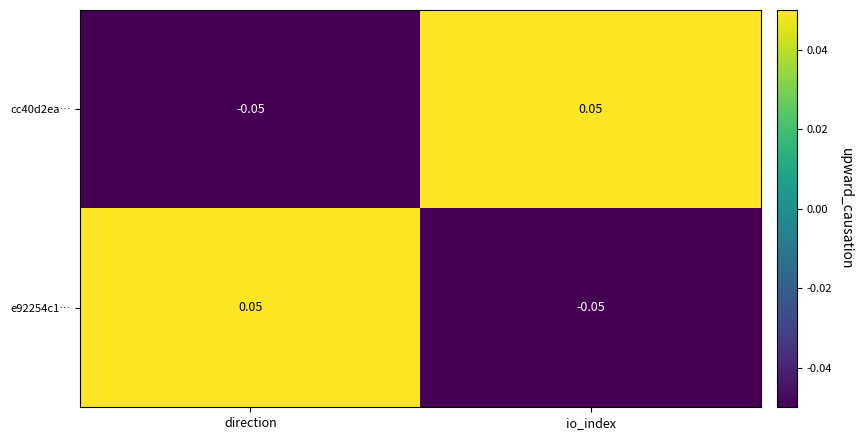

Is the value of cc40d2ea… at io_index greater than the value of e92254c1… at io_index?

Yes